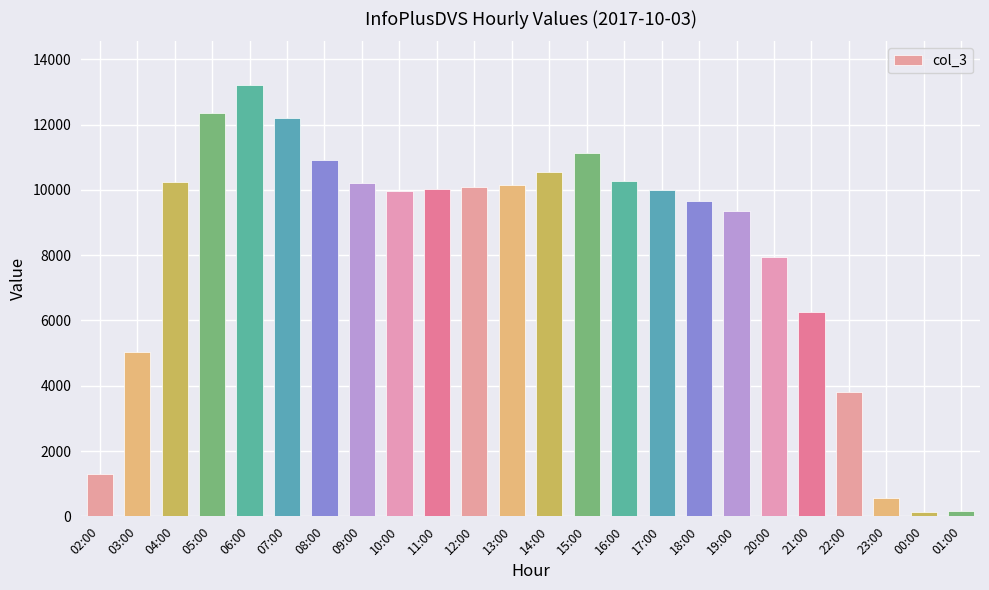

What position from the right is 18:00?

8